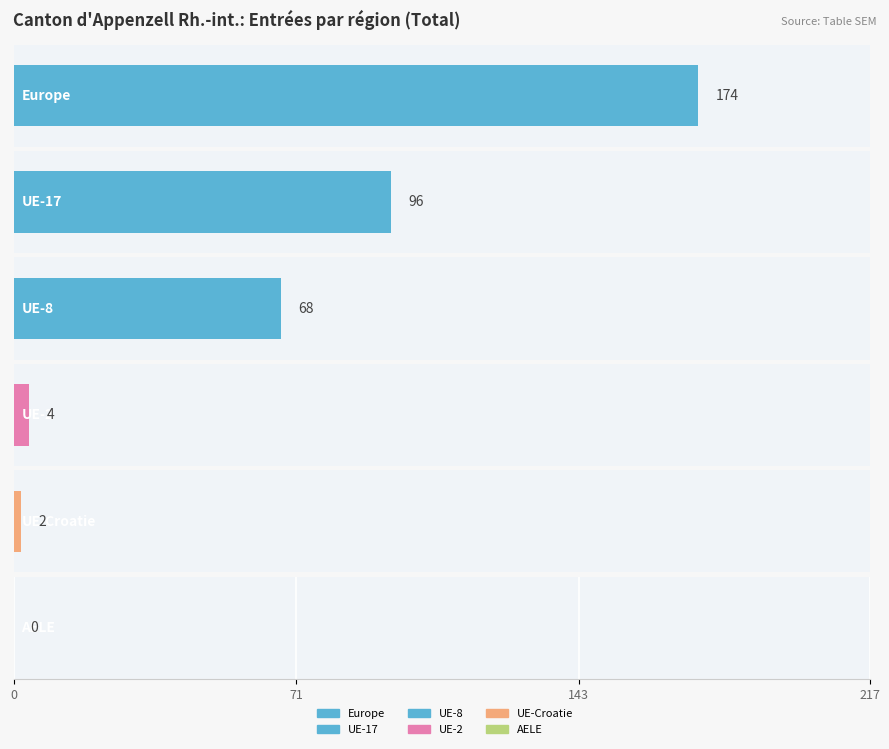

At which category is the sum across all series the highest?

Europe